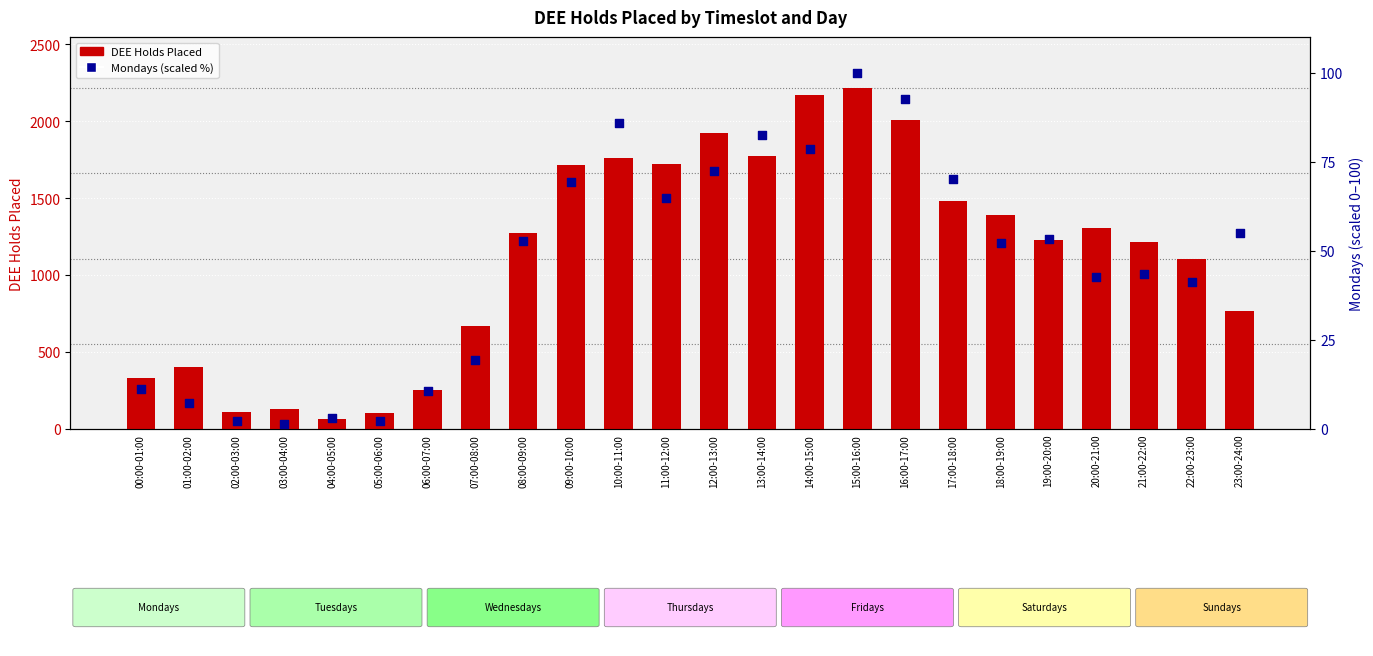

Which series contains the lowest Y value?

Mondays (scaled %)